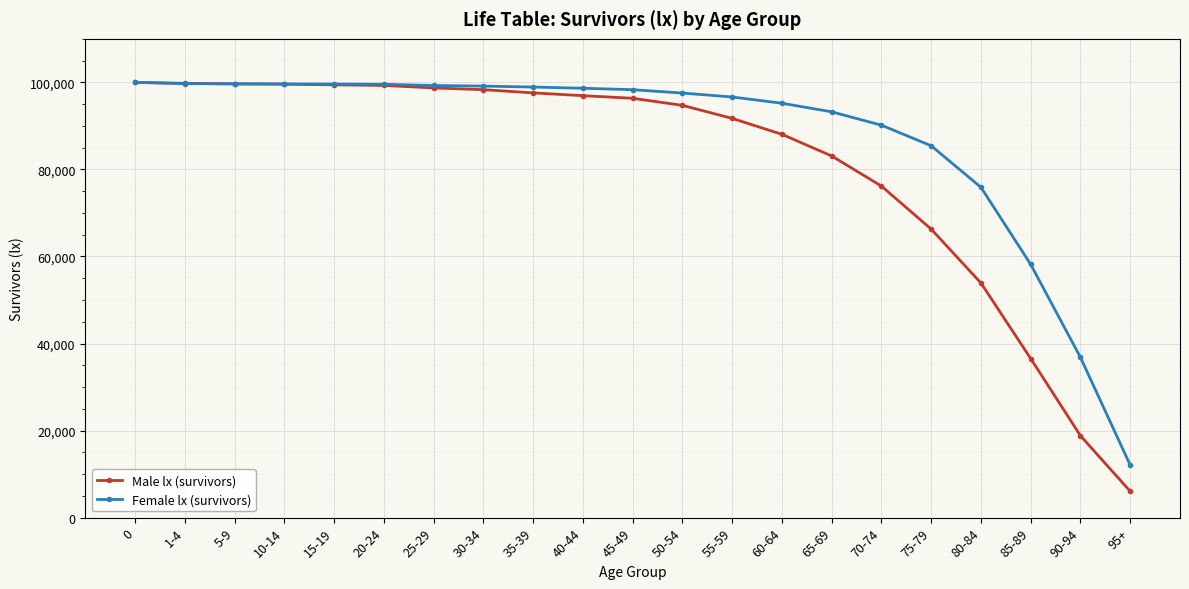

Which series ends up on top after the final intersection of Female lx (survivors) and Male lx (survivors)?

Female lx (survivors)